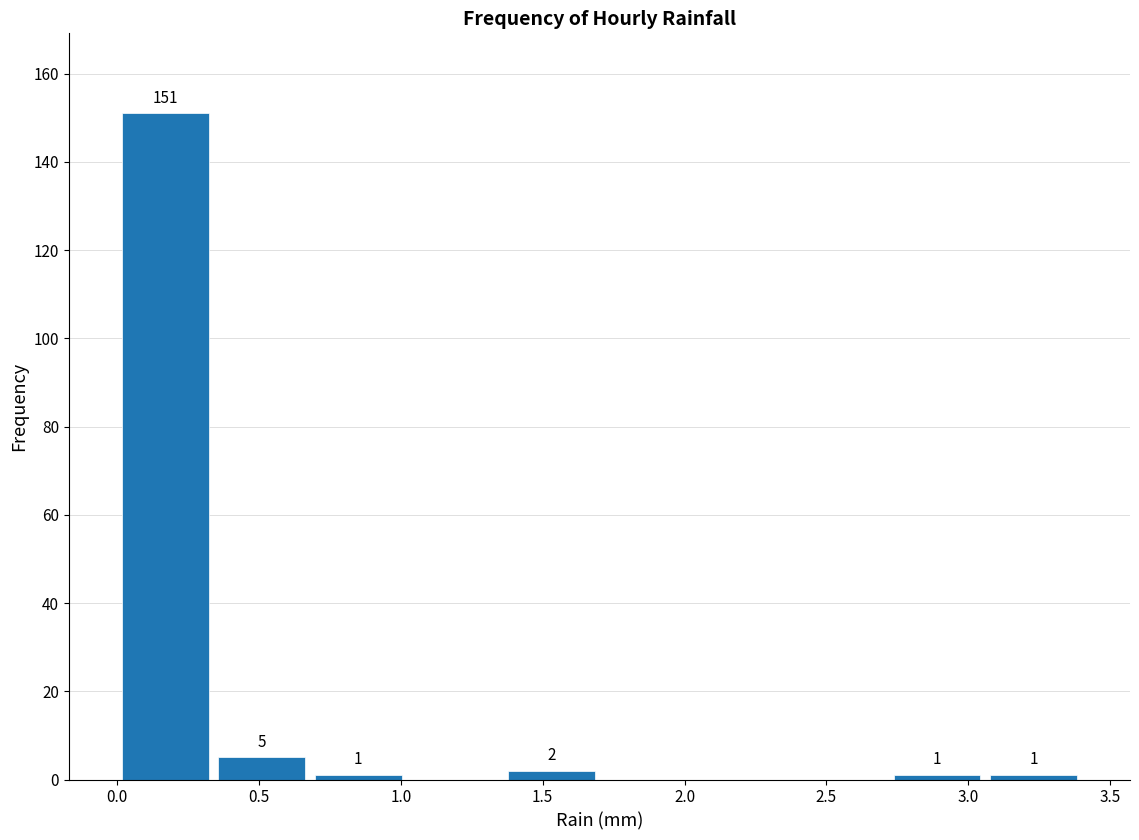

Which range on the x-axis has the tallest bar?

0.00 to 0.34